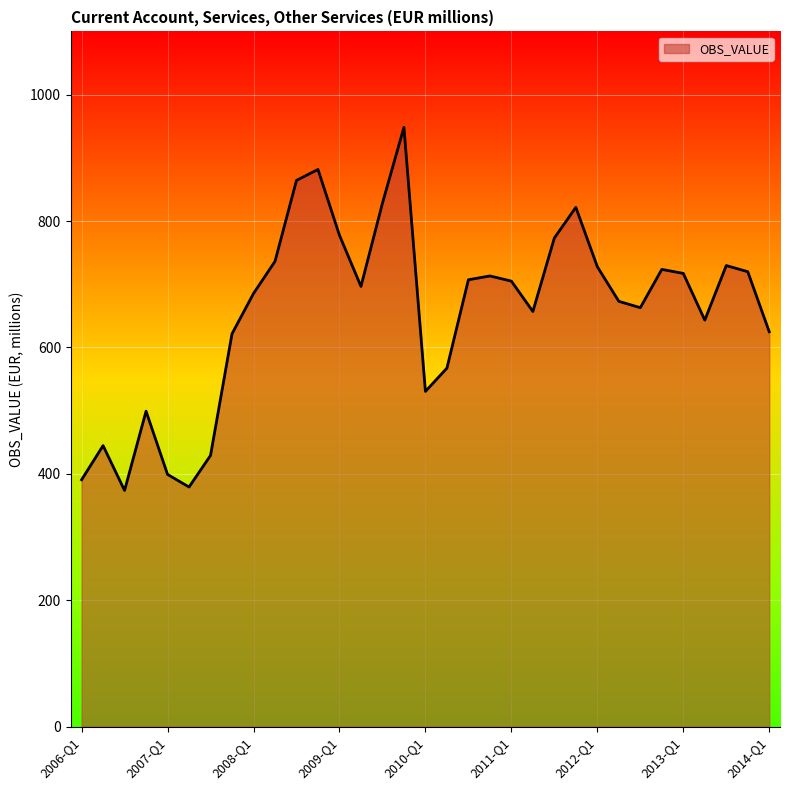

What is the difference between the second highest and second lowest values?

502.4